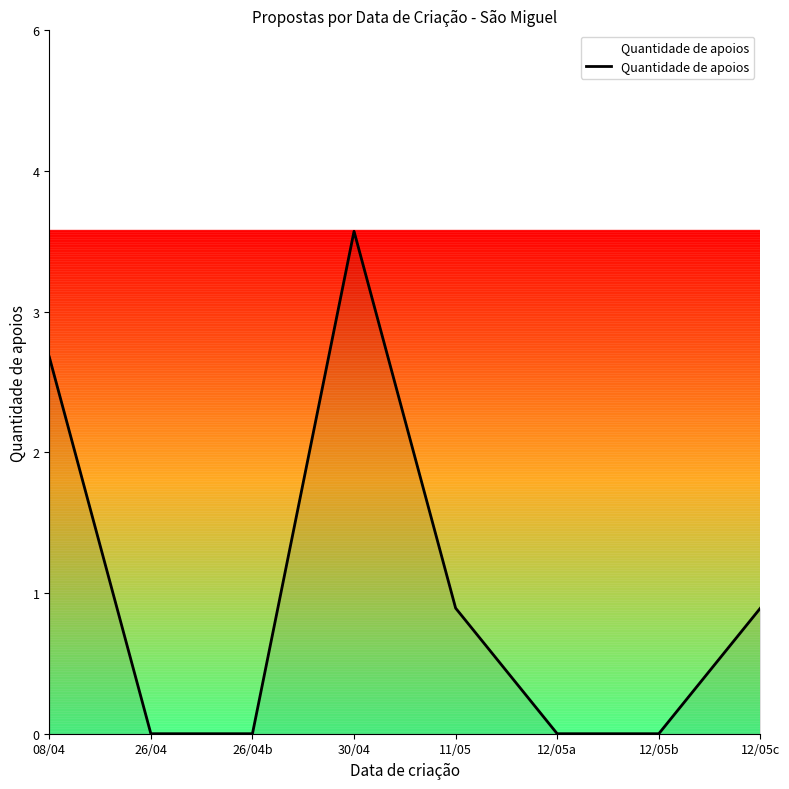

Between 30/04 and 12/05a, which is larger?

30/04